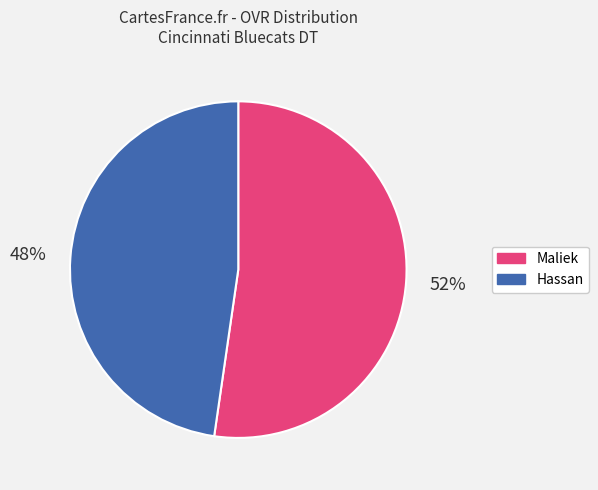

Which has a higher value, Hassan or Maliek?

Maliek